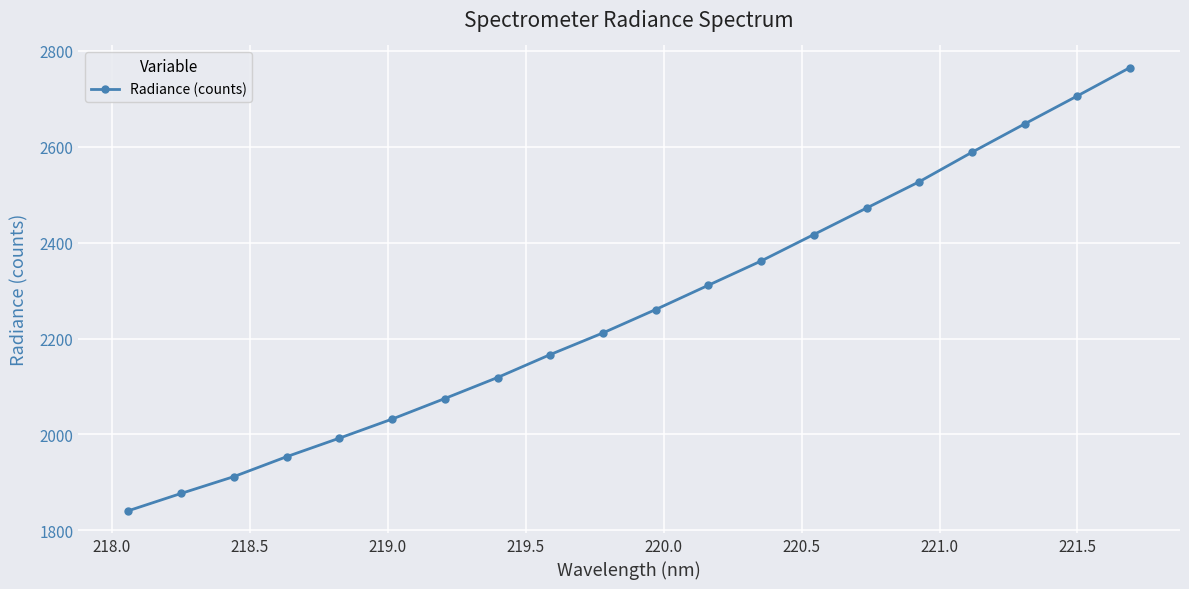

Does the chart have visible grid lines?

Yes